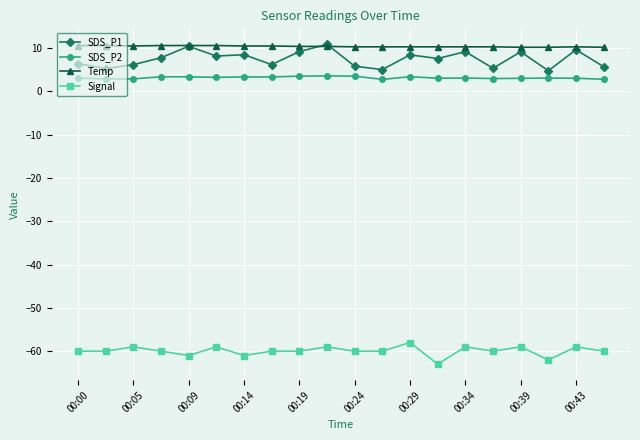

Does the chart display data point markers on the line(s)?

Yes